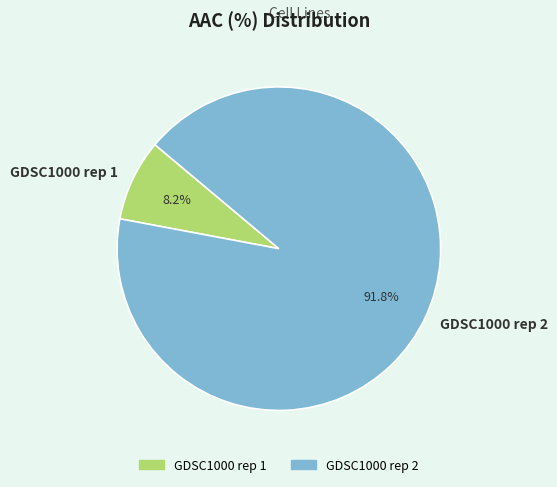

To the nearest percent, what percentage of the pie is GDSC1000 rep 2?

92%